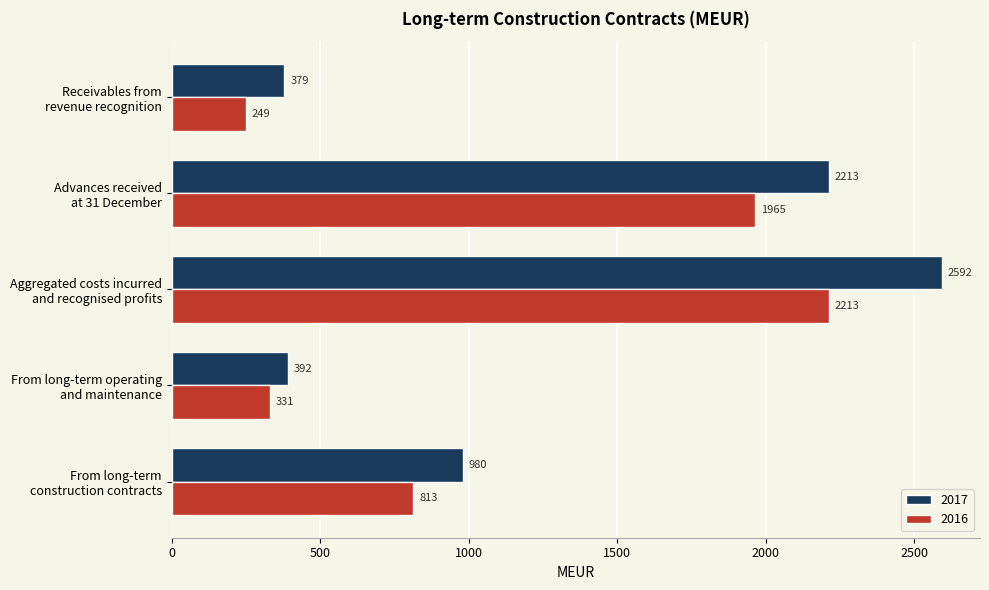

What is the lowest value of the 2017 series?

379